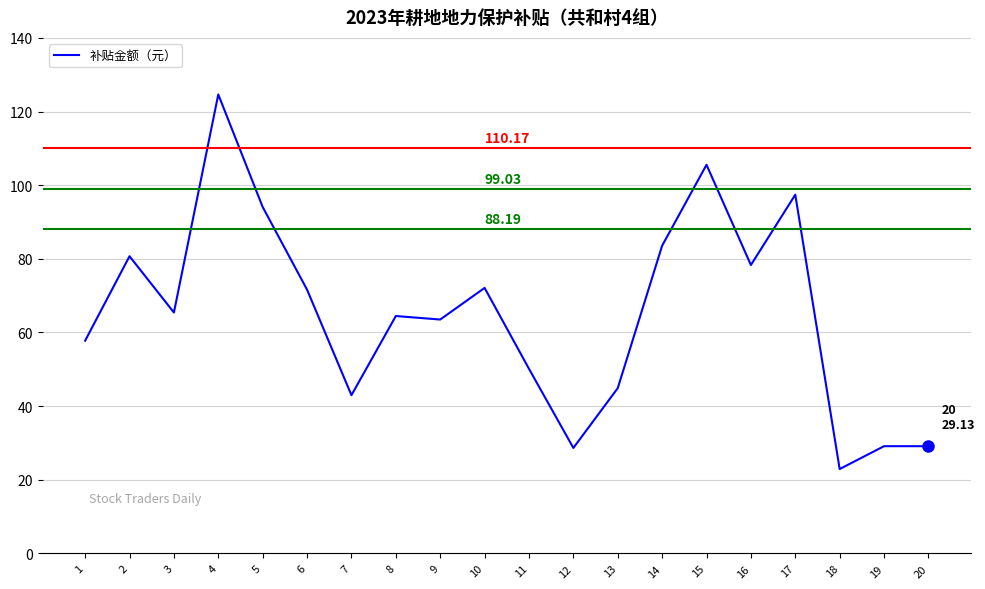

At which category does the chart reach its minimum across all series?

18